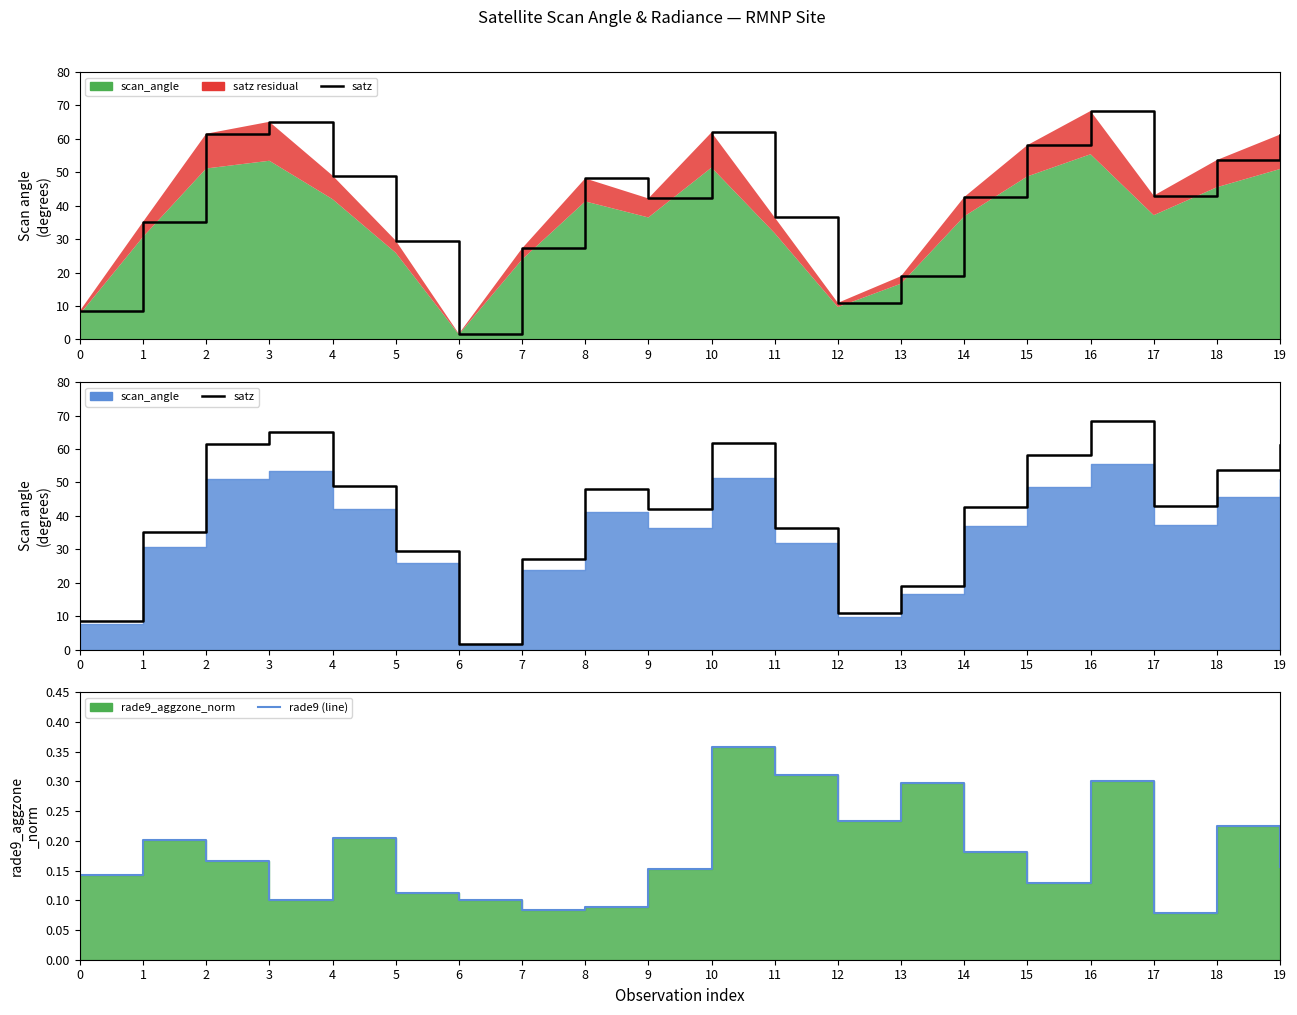

What is the value of the satz (line) point at the 19th from the left?

53.7